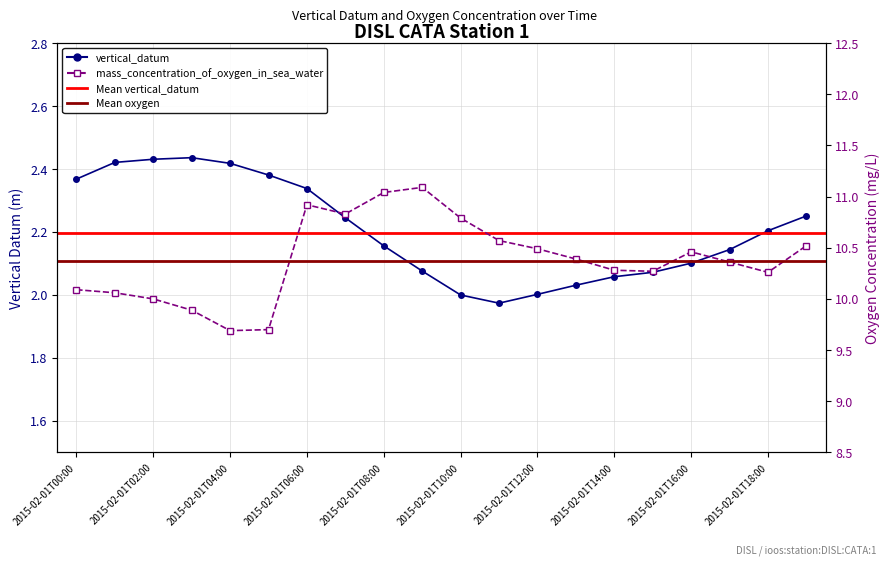

What is the spread (max minus min) of values at 2015-02-01T15:00?

8.2